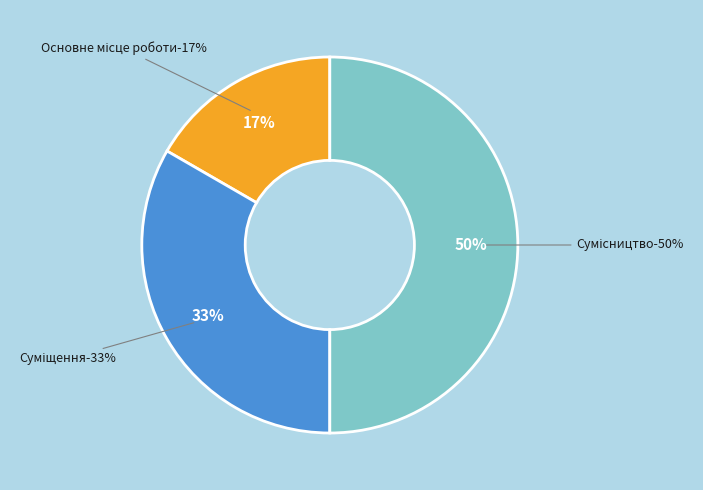

Is it true that Сумісництво is 50% of the pie?

True